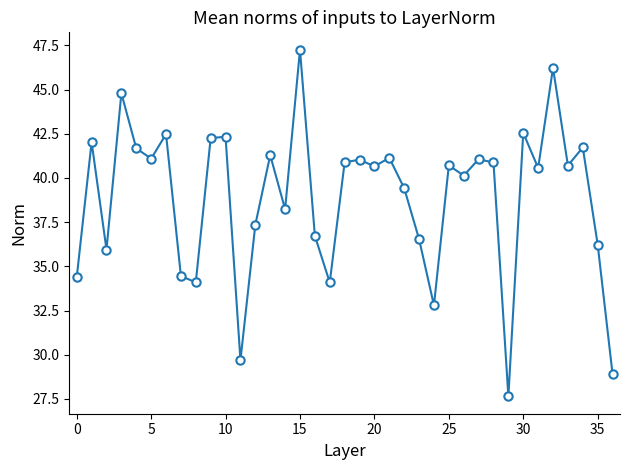

What is the average value?

38.9